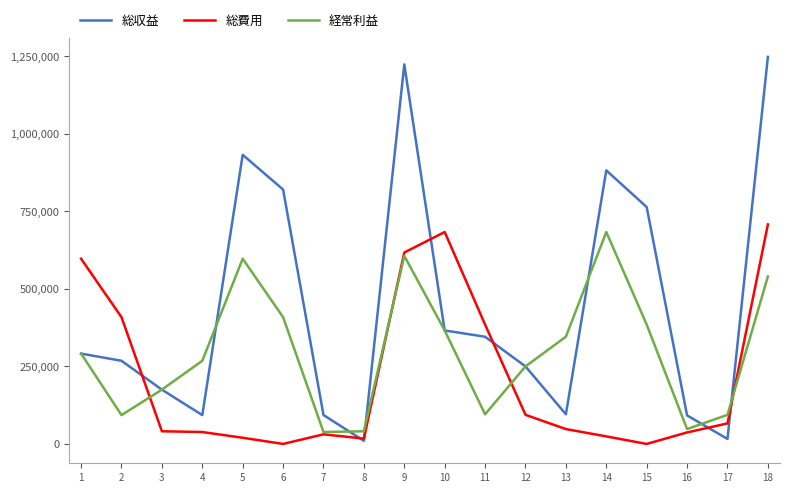

How many lines are shown in the chart?

3